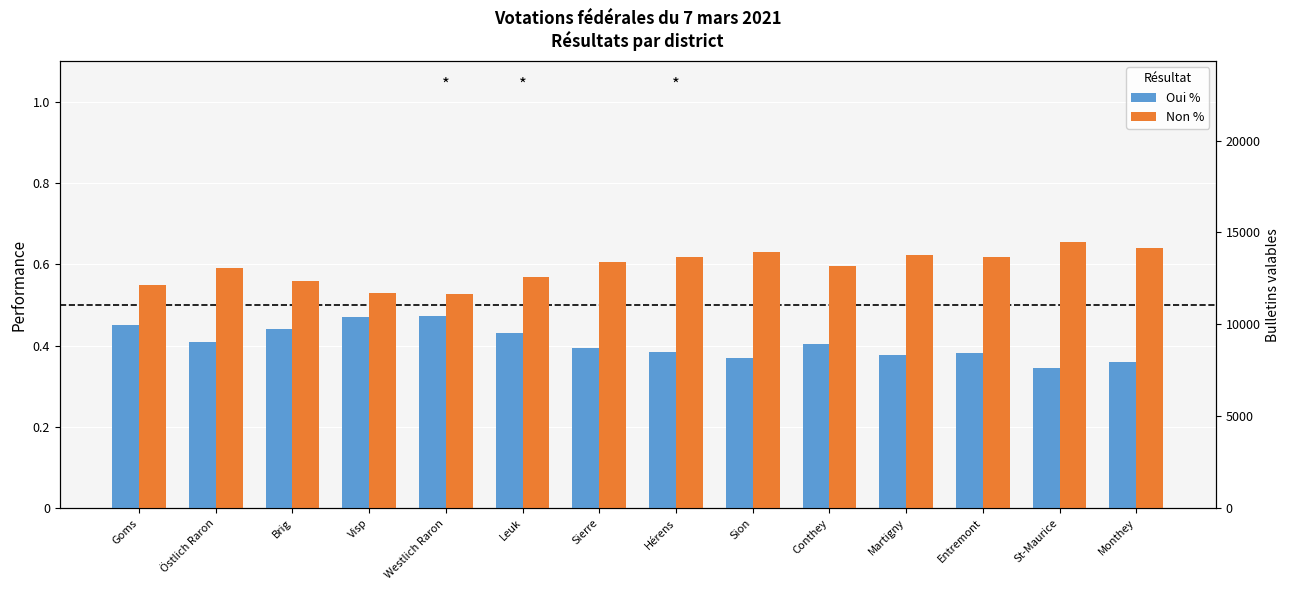

What is the difference between the highest and lowest values at Entremont?

0.2